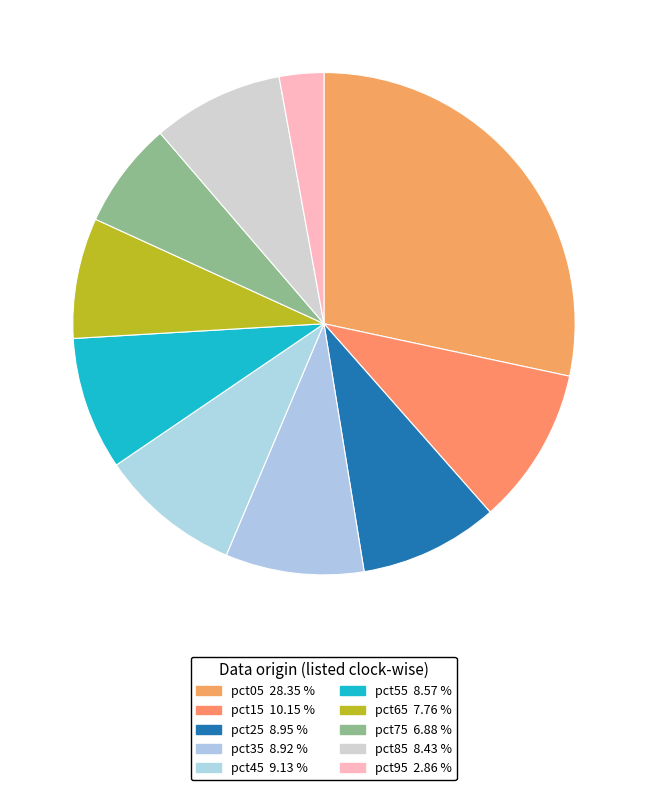

Count the number of slices in the pie.

10